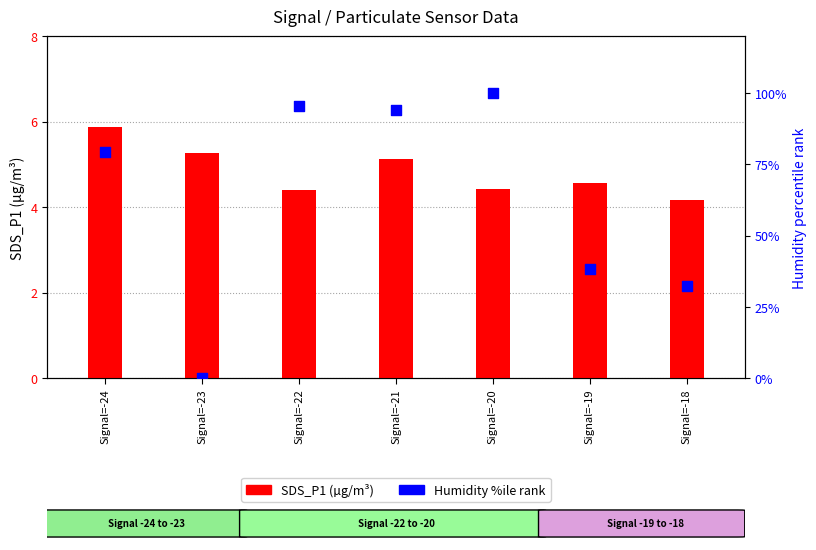

Which series has the largest total across all categories?

Humidity %ile rank